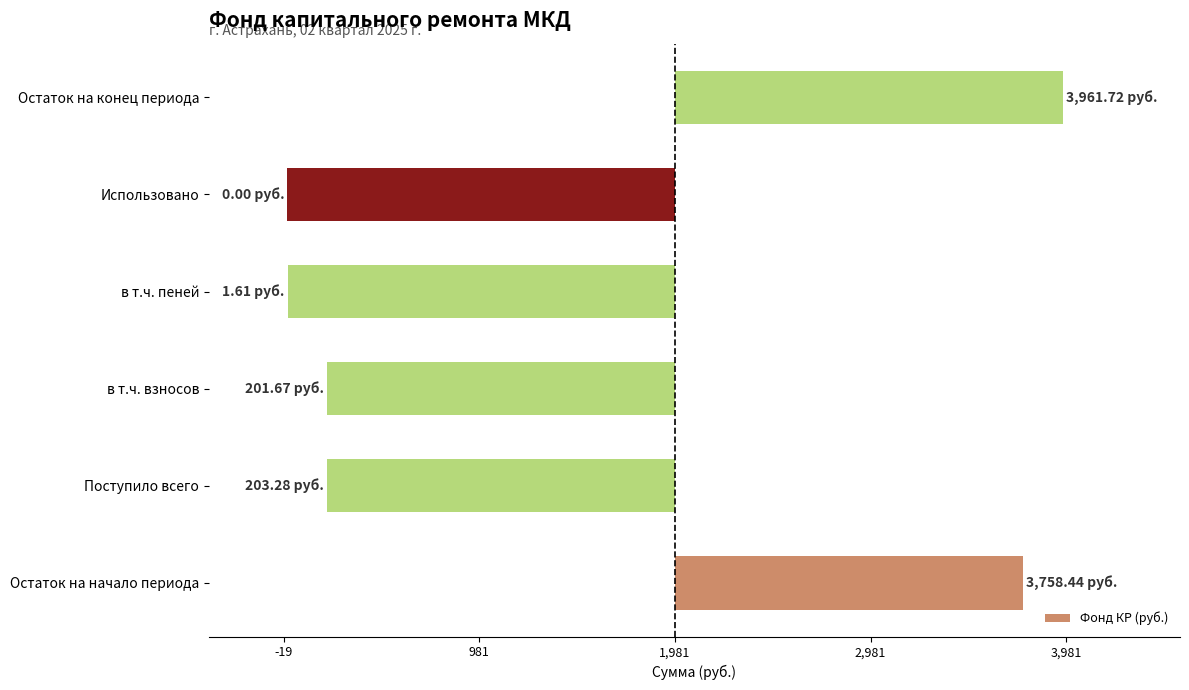

What is the minimum value shown in the chart?

-1980.9